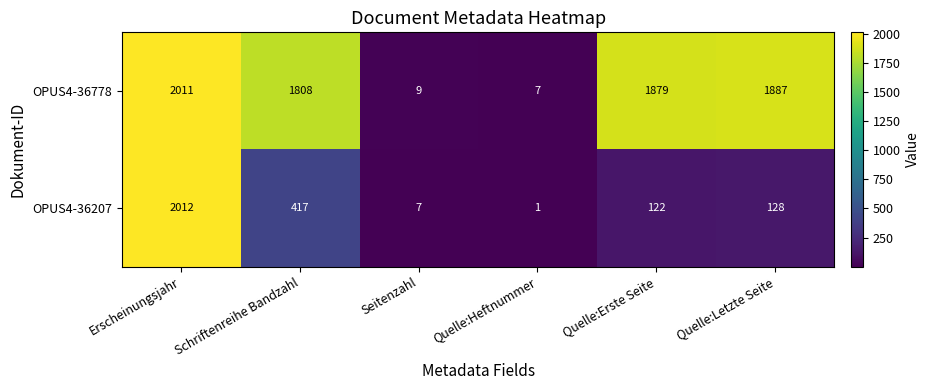

The OPUS4-36207 series shows 7 at Seitenzahl. True or false?

True